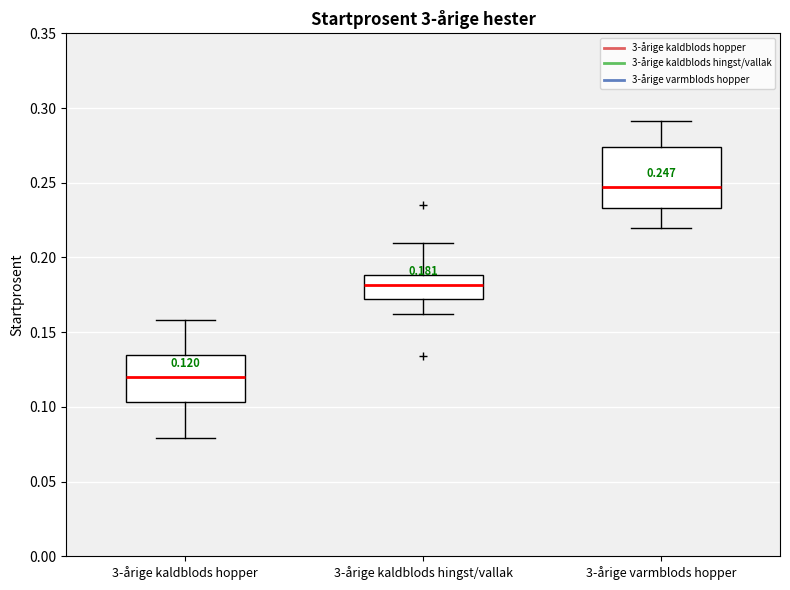

Which box is the tallest, from its lower edge to its upper edge?

3-årige varmblods hopper